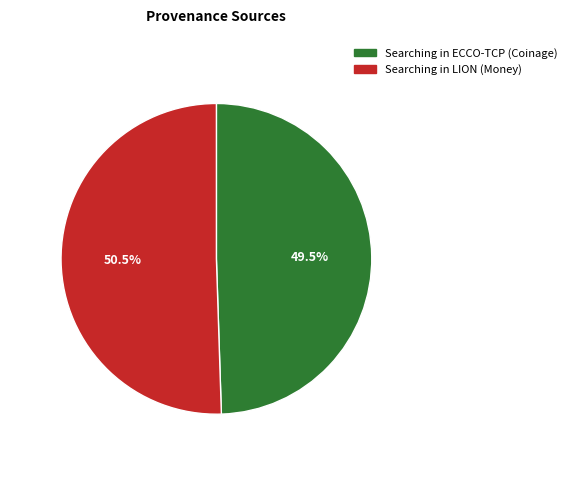

Count the number of slices in the pie.

2